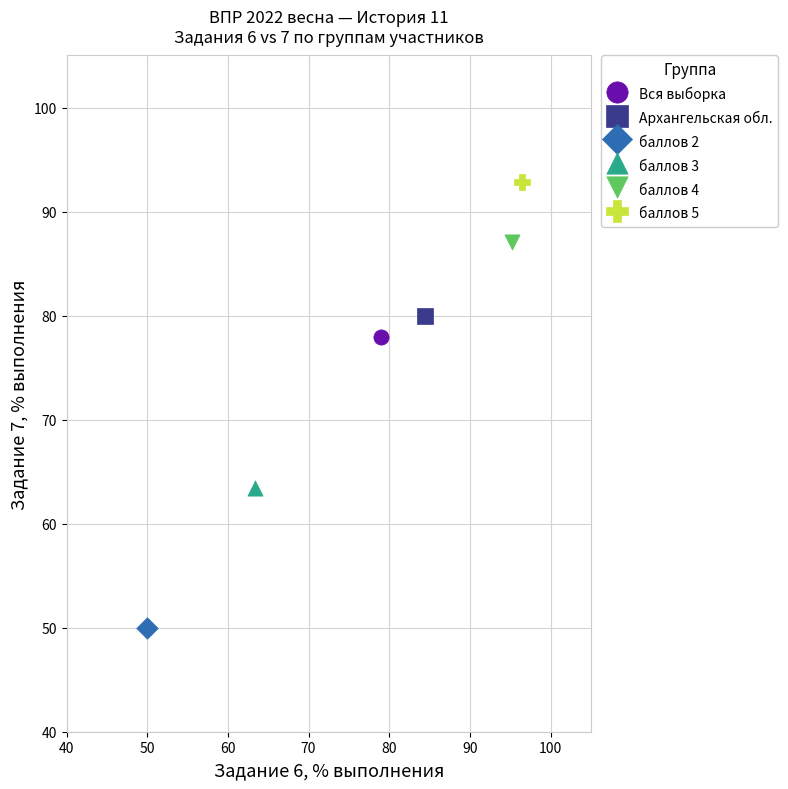

What are all the series names shown in the legend?

Вся выборка, Архангельская обл., баллов 2, баллов 3, баллов 4, баллов 5